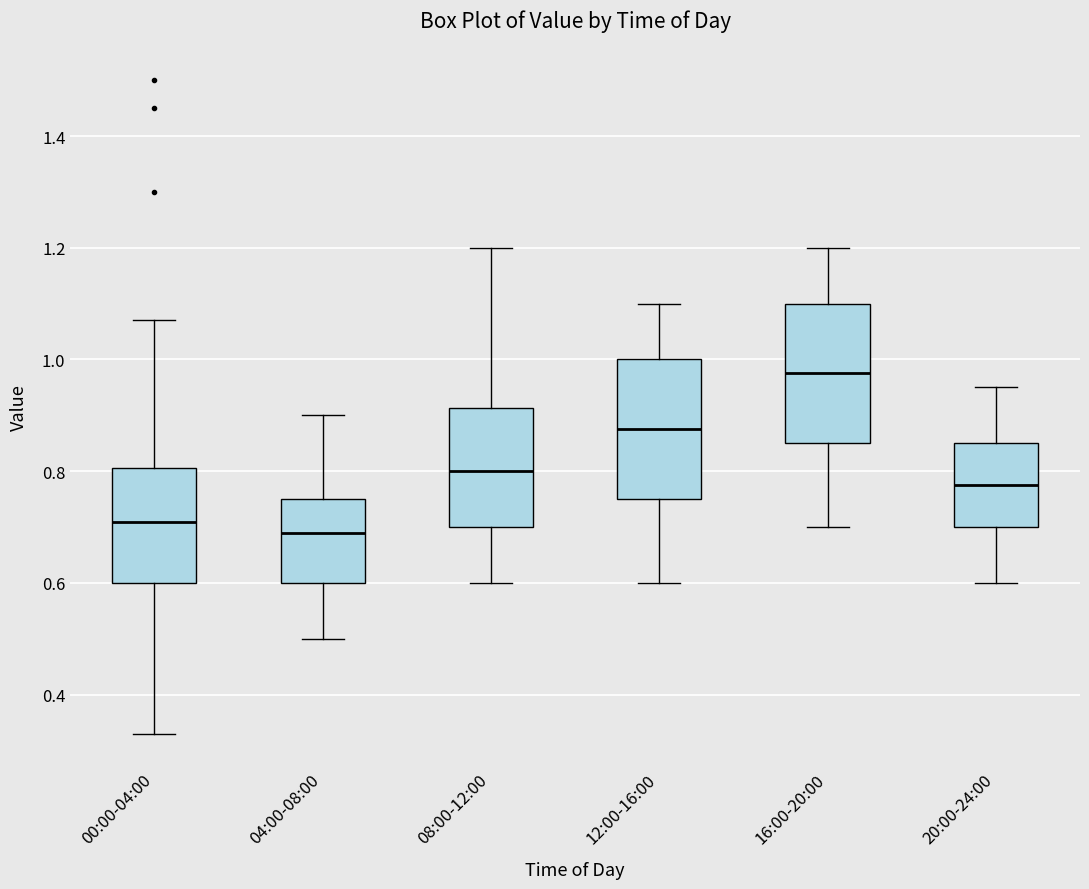

Reading left to right, read every box against the y-axis: the position of its median line, the range the box covers, and the ends of its whiskers. The values are not printed on the chart, so give them approximately, as read against the axis.

00:00-04:00: median 0.72, box 0.60 to 0.80, whiskers 0.34 to 1.08
04:00-08:00: median 0.70, box 0.60 to 0.76, whiskers 0.50 to 0.90
08:00-12:00: median 0.80, box 0.70 to 0.92, whiskers 0.60 to 1.20
12:00-16:00: median 0.88, box 0.76 to 1.00, whiskers 0.60 to 1.10
16:00-20:00: median 0.98, box 0.86 to 1.10, whiskers 0.70 to 1.20
20:00-24:00: median 0.78, box 0.70 to 0.86, whiskers 0.60 to 0.96